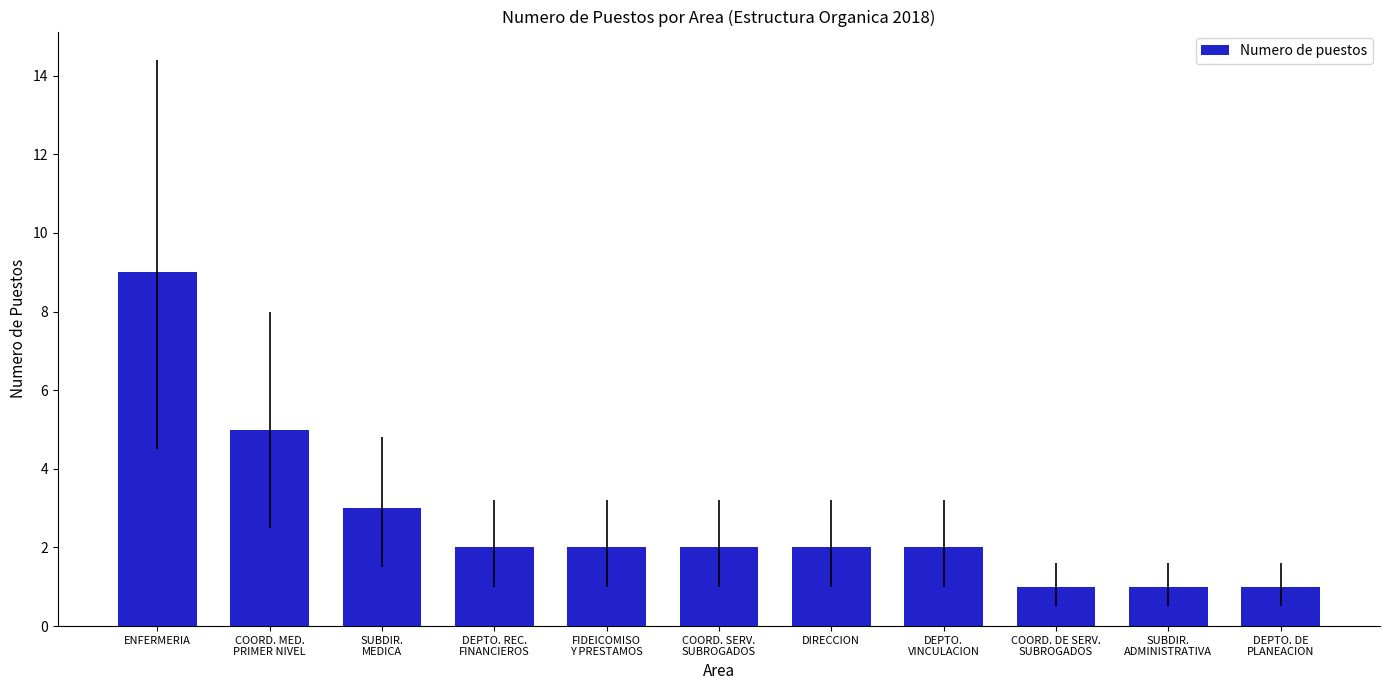

Read the value at DEPTO. REC.
FINANCIEROS.

2